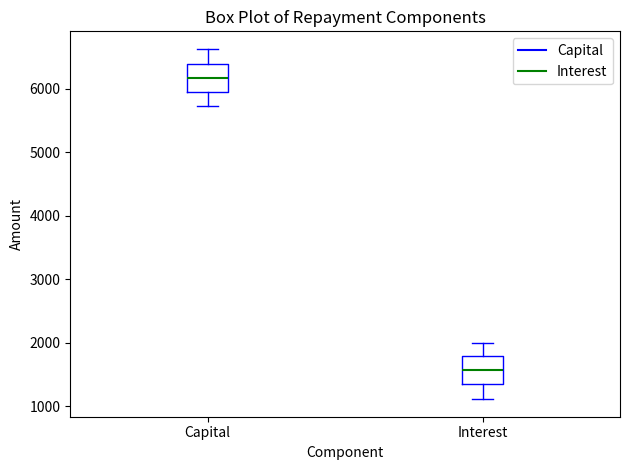

Where is the upper edge of the box for Interest on the y-axis? The values are not printed on the chart, so give them approximately, as read against the axis.

1800